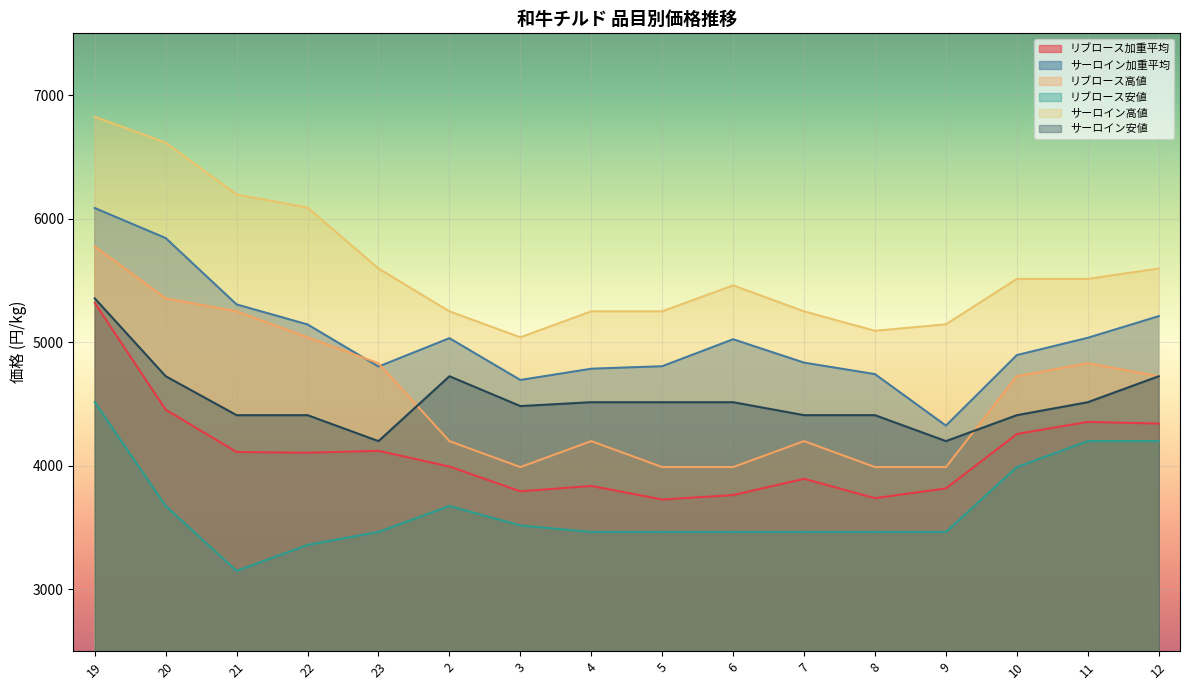

True or false: サーロイン加重平均 and サーロイン高値 intersect in this chart.

False